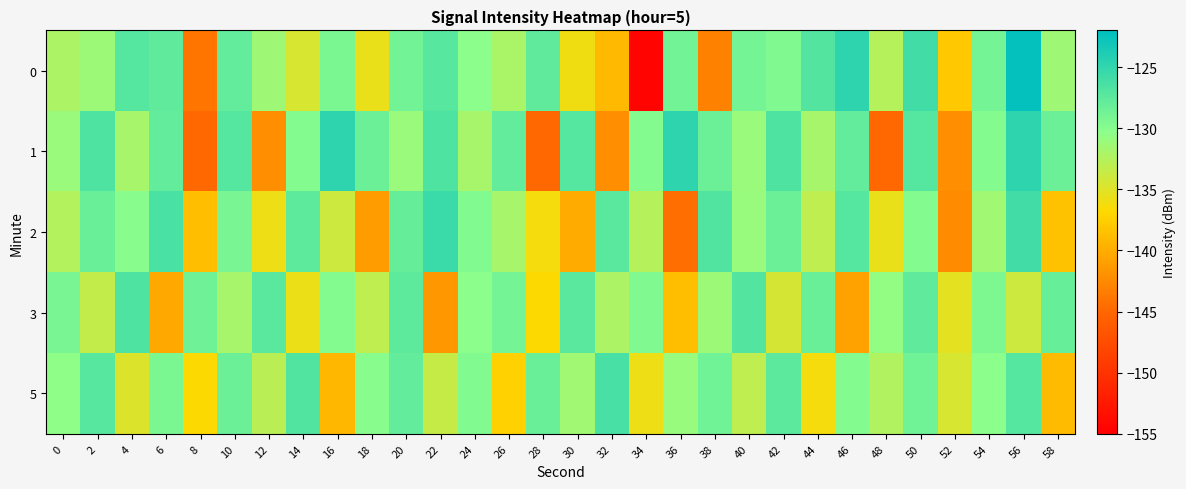

Rank the series by their maximum value, from lowest to highest.

3, 5, 2, 1, 0